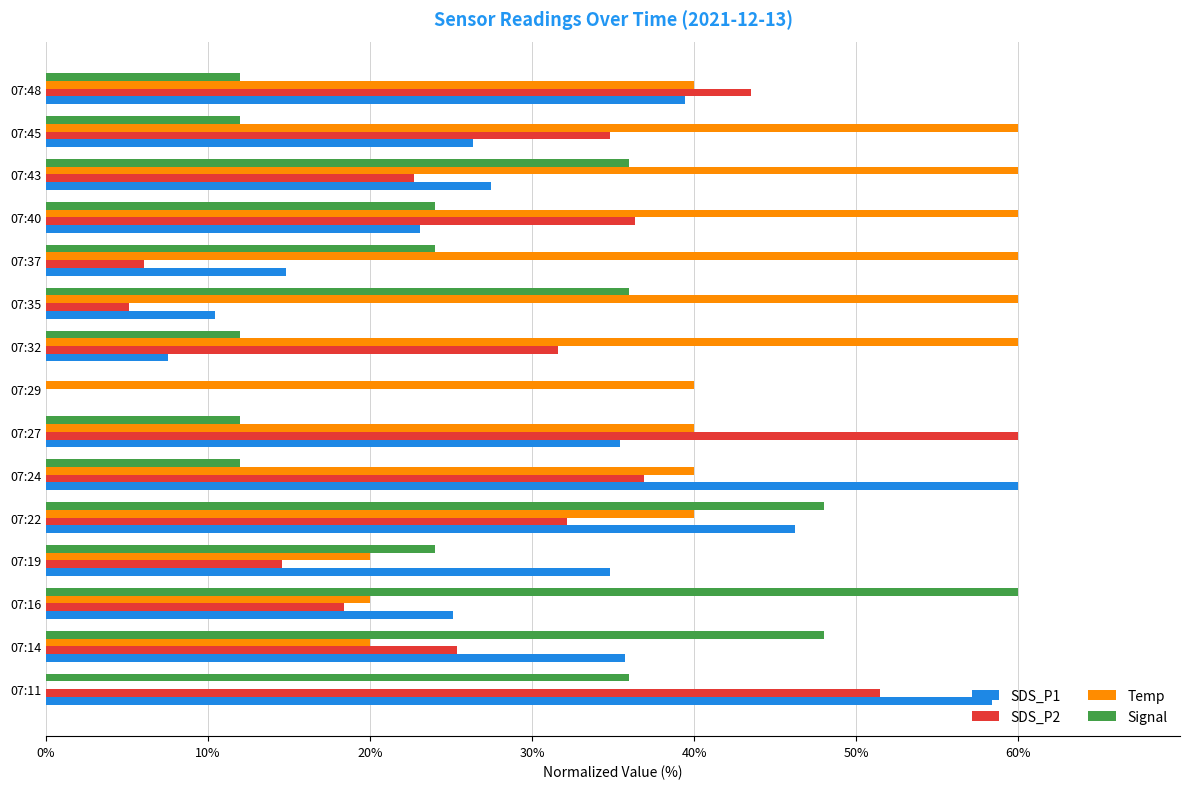

Is the value of Temp at 07:43 greater than the value of SDS_P1 at 07:35?

Yes